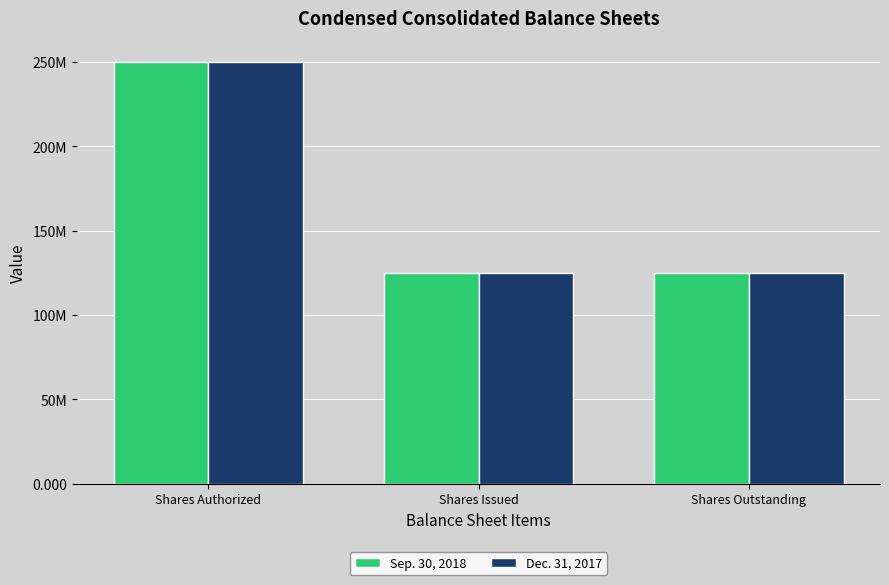

Does the chart contain any negative values?

No